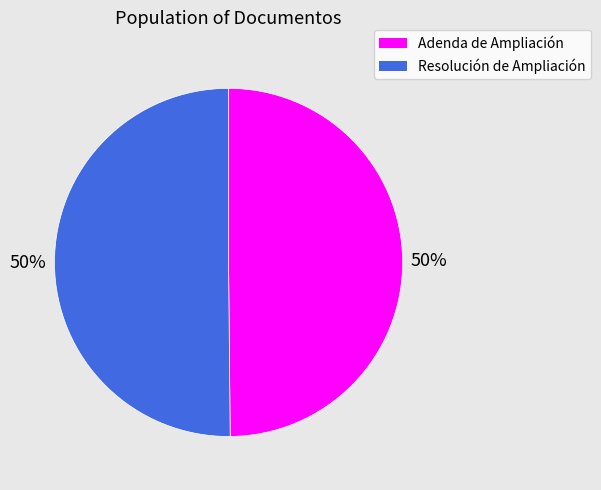

Combined, do Adenda de Ampliación and Resolución de Ampliación account for over 50%?

Yes